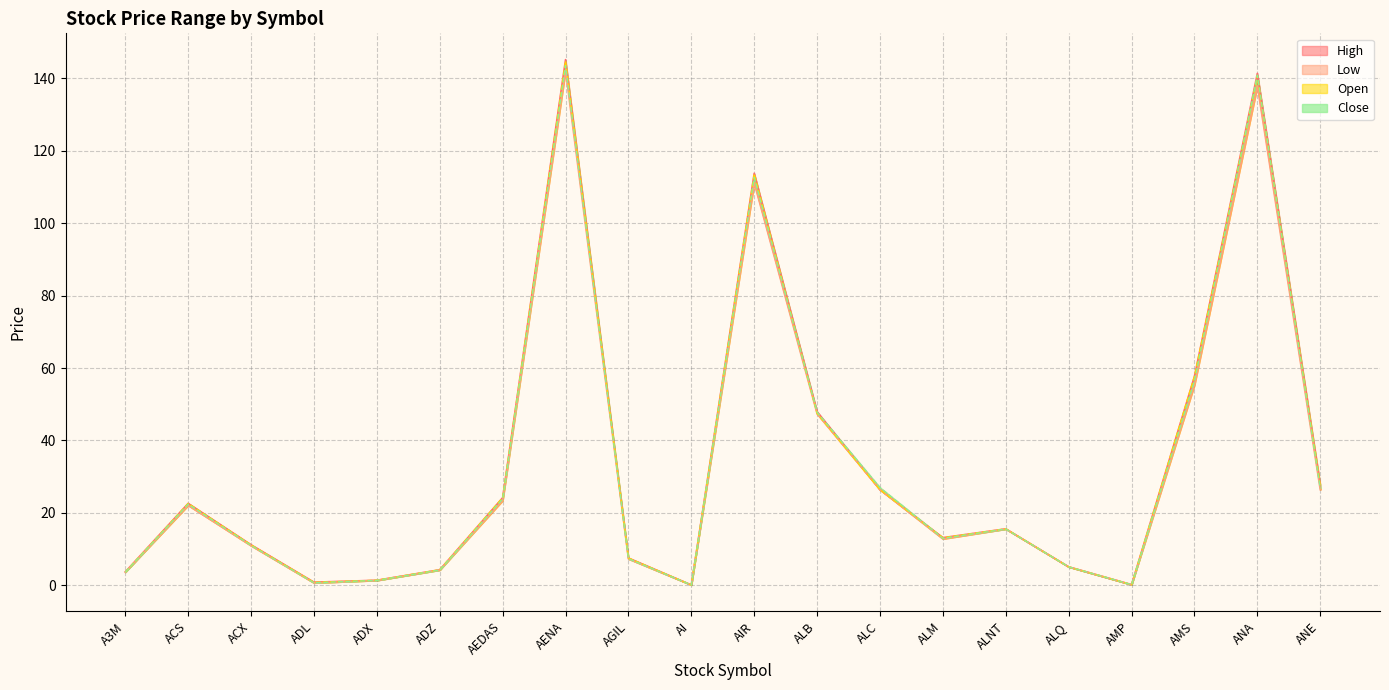

What is the sum of all High values?

670.3